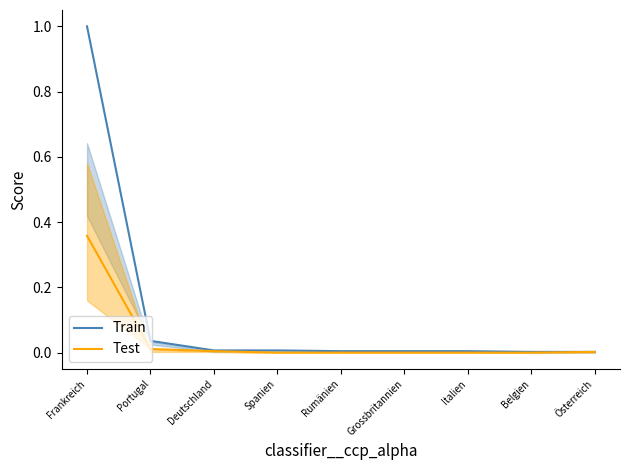

Does the chart have visible grid lines?

No